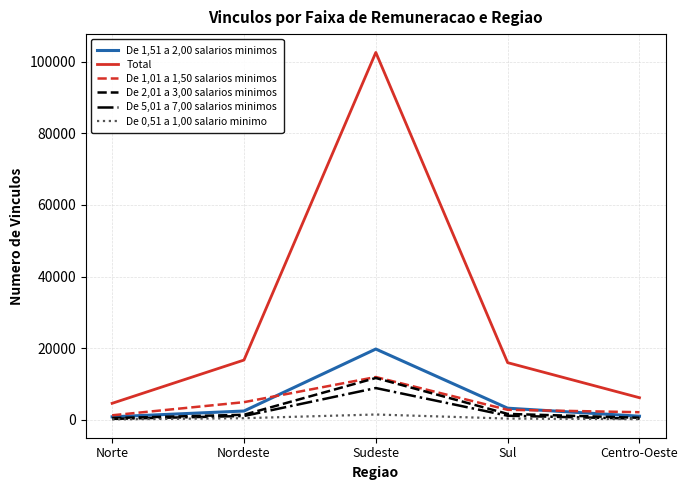

Which series has the widest spread of values?

Total